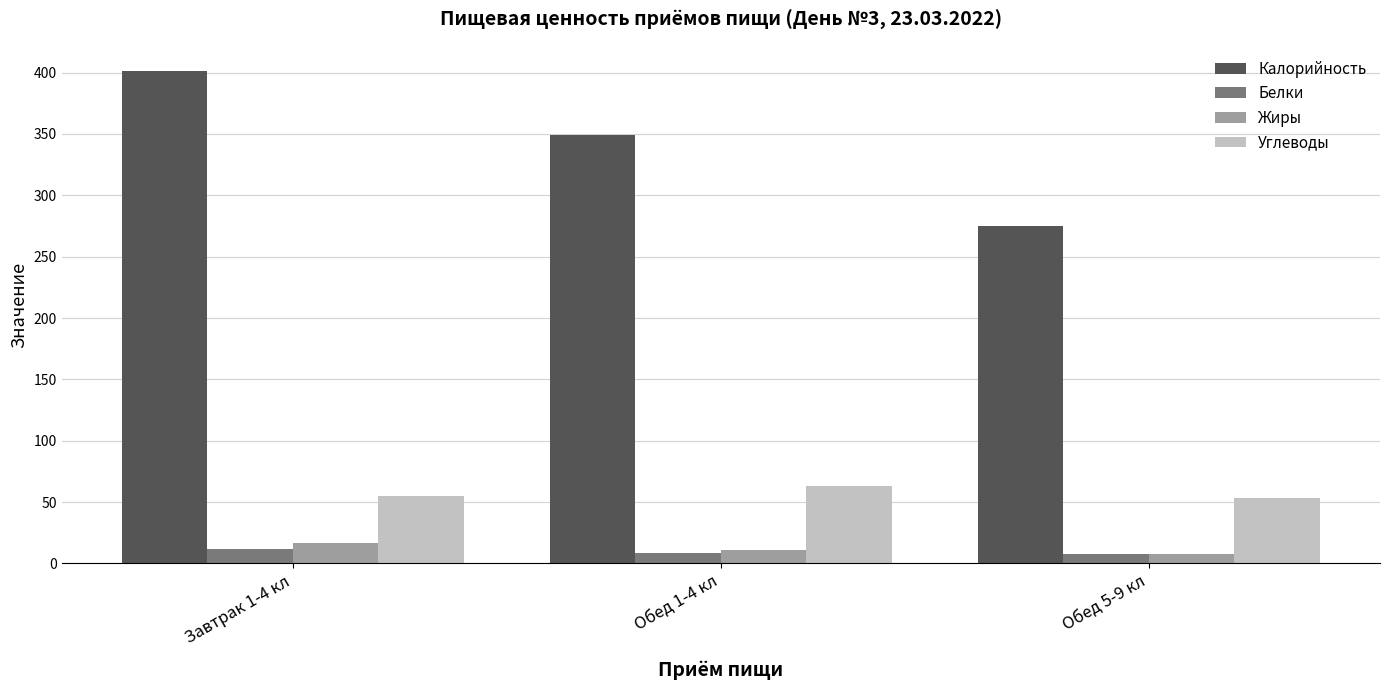

How many groups of bars are there?

3